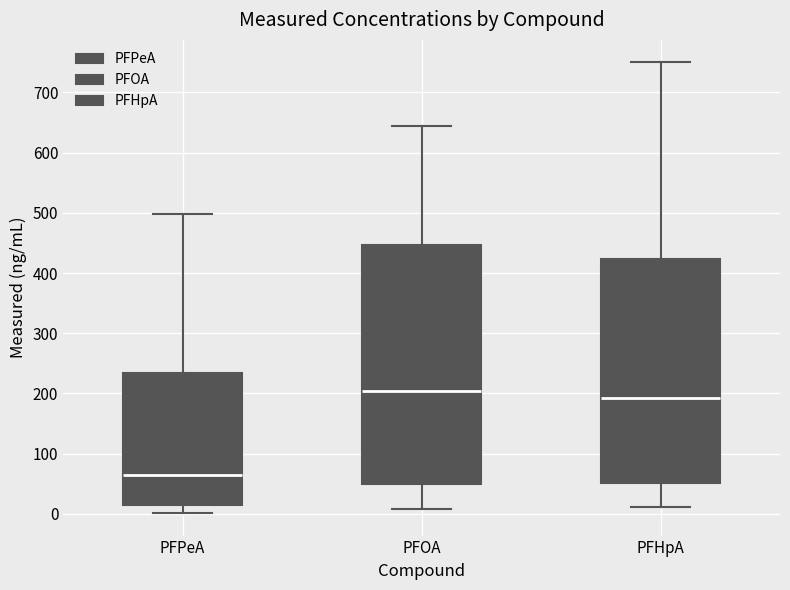

Where is the upper edge of the box for PFHpA on the y-axis? The values are not printed on the chart, so give them approximately, as read against the axis.

420